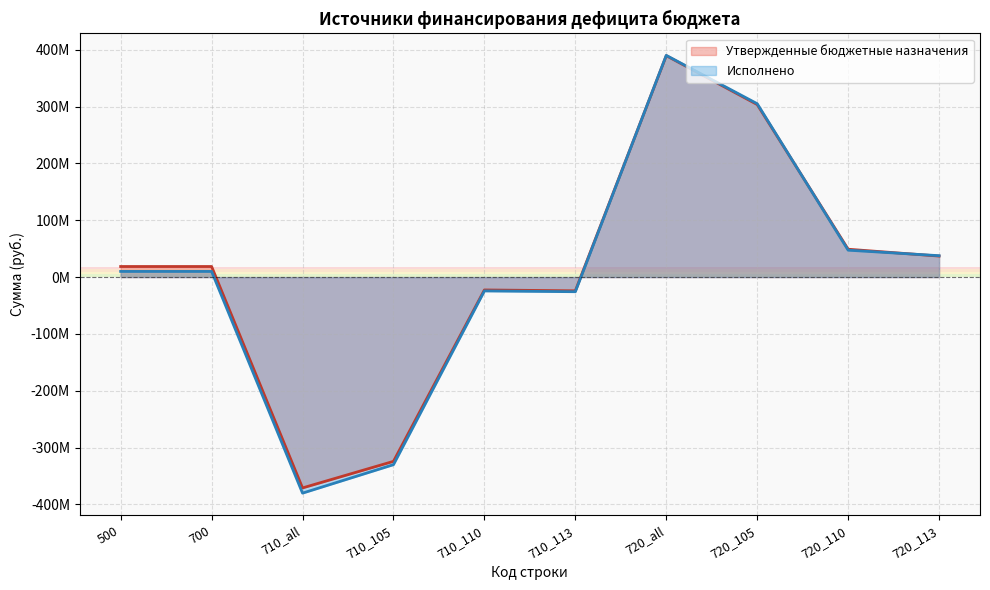

What are all the series names shown in the legend?

Утвержденные бюджетные назначения, Исполнено